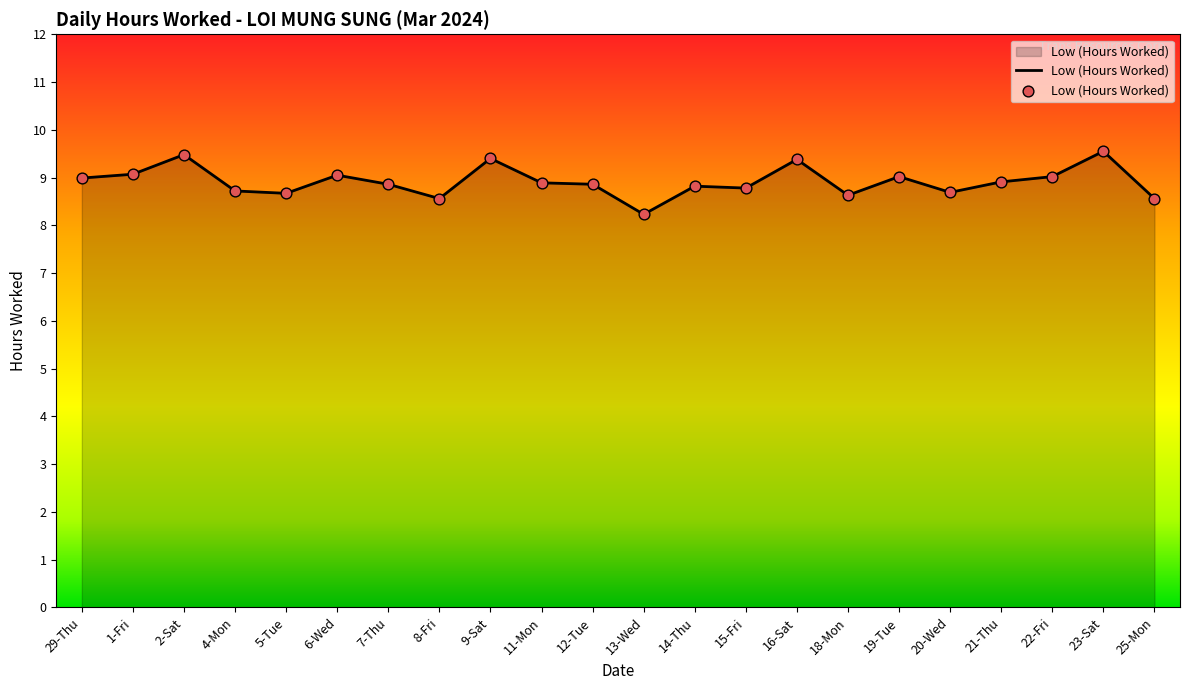

What is the change in value from 9-Sat to 25-Mon?

-0.8